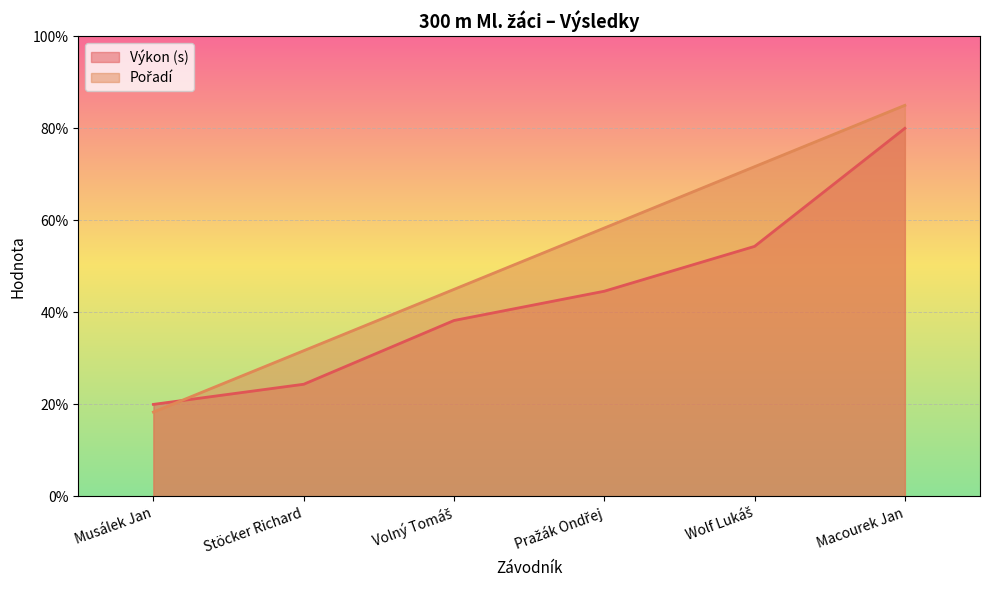

The Výkon series shows 11.3 at Stöcker Richard. True or false?

False